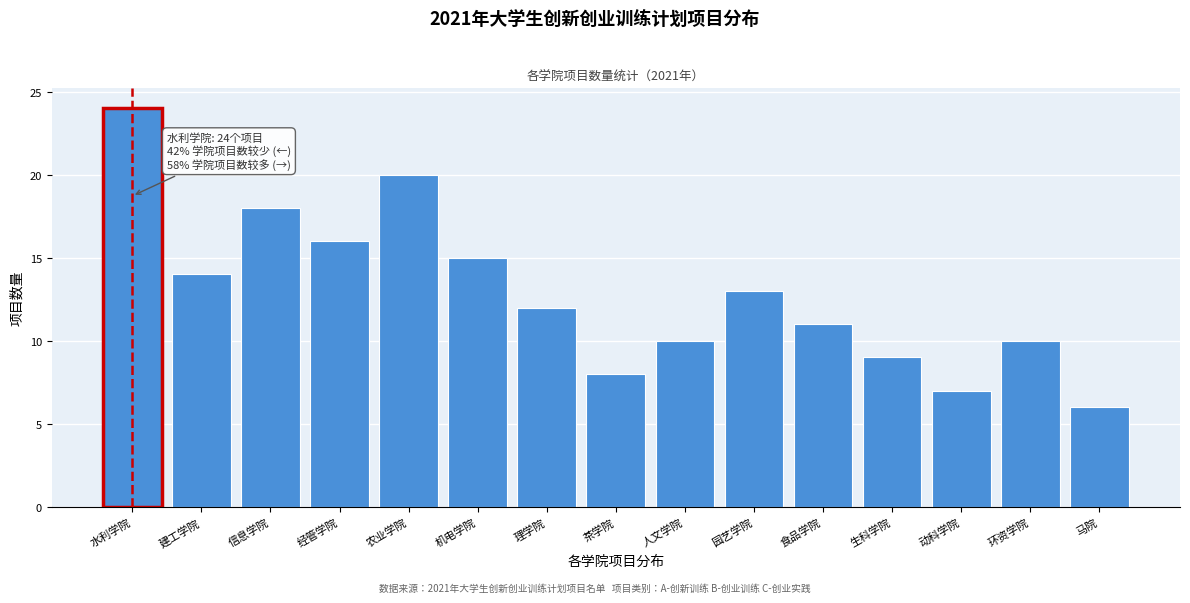

Reading left to right, list all the values displayed in this chart.

水利学院=24	建工学院=14	信息学院=18	经管学院=16	农业学院=20	机电学院=15	理学院=12	茶学院=8	人文学院=10	园艺学院=13	食品学院=11	生科学院=9	动科学院=7	环资学院=10	马院=6